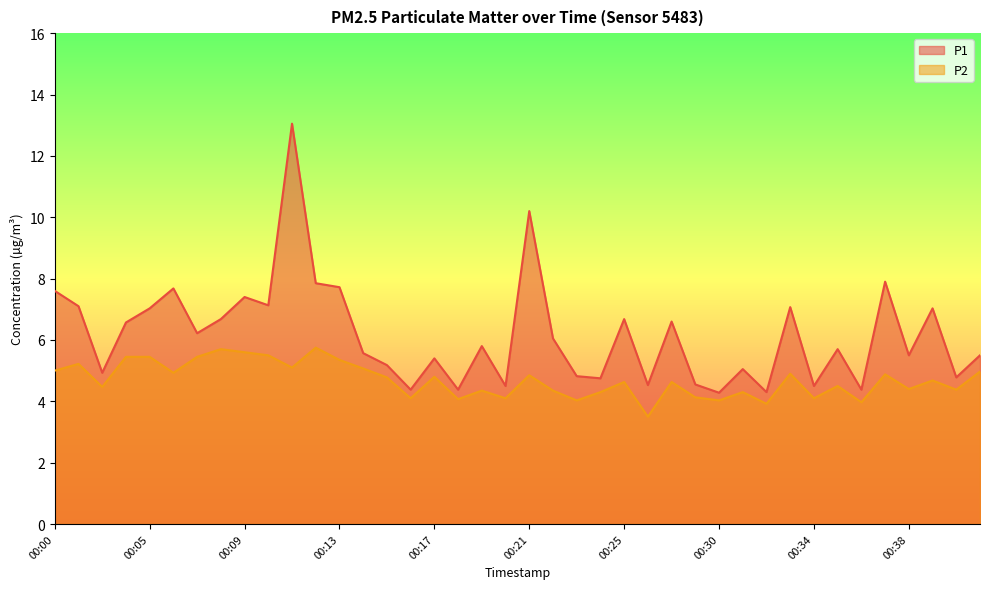

Where is P2 nearest to the value 4?

00:36